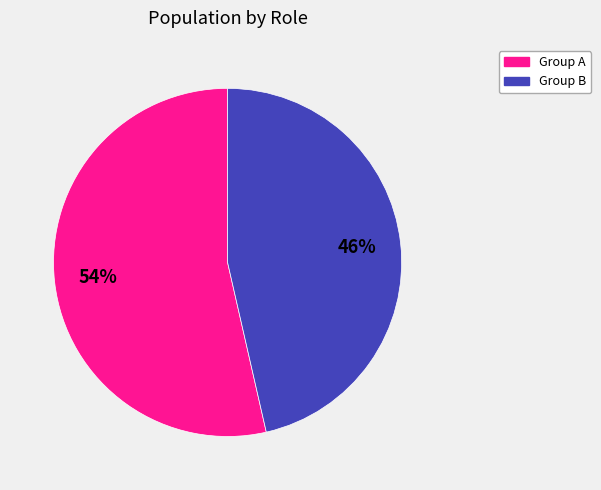

Do Group A and Group B together represent more than half of the pie?

Yes